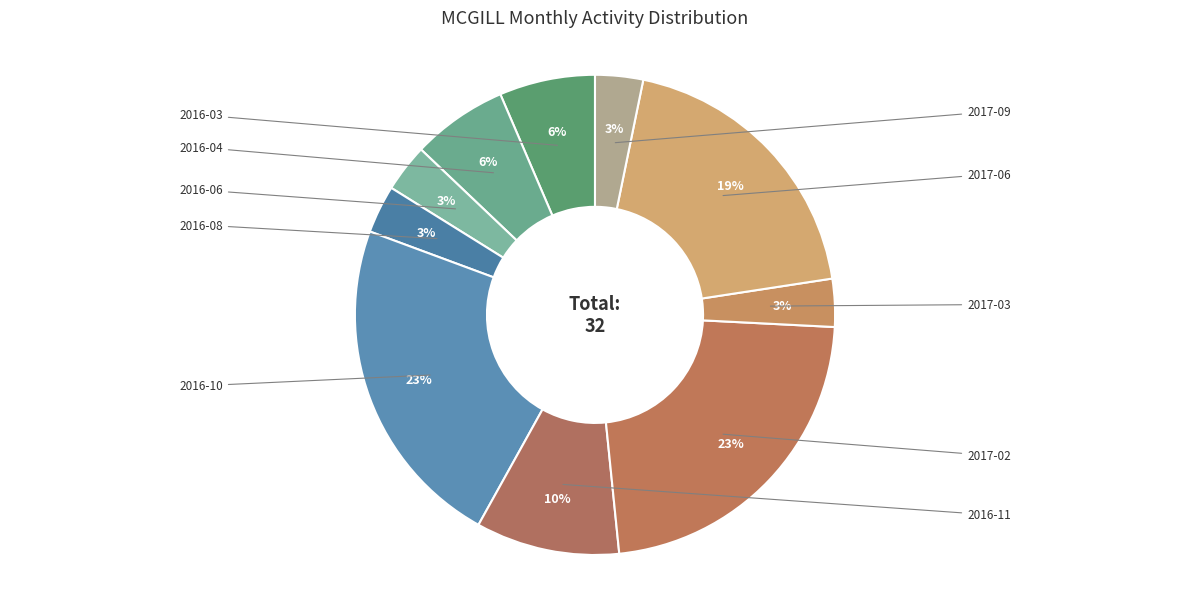

Does 2016-04 represent more than half of the total?

No